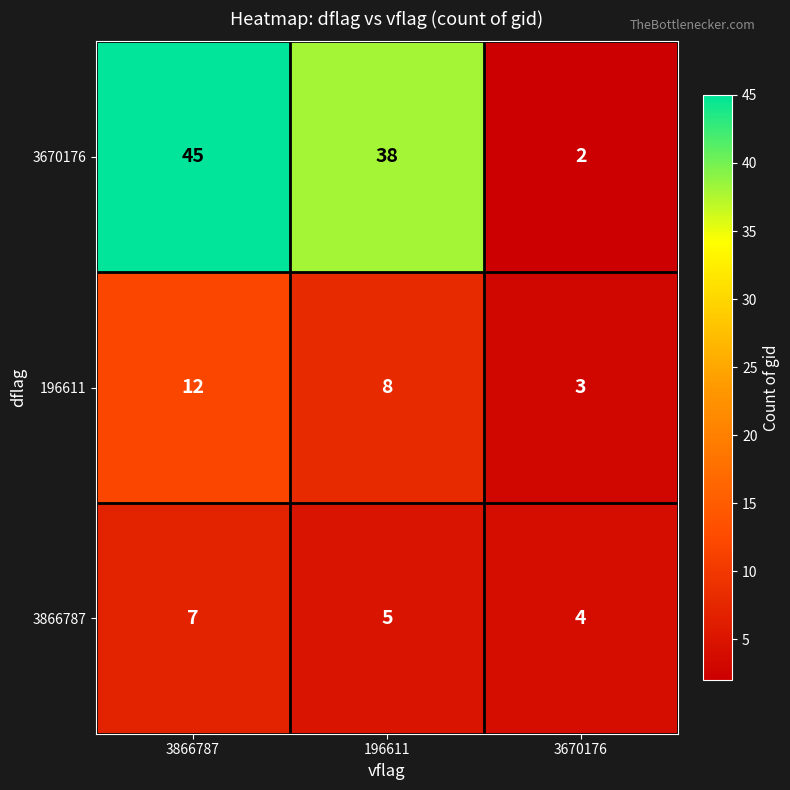

Rank the series by their maximum value, from highest to lowest.

3670176, 196611, 3866787